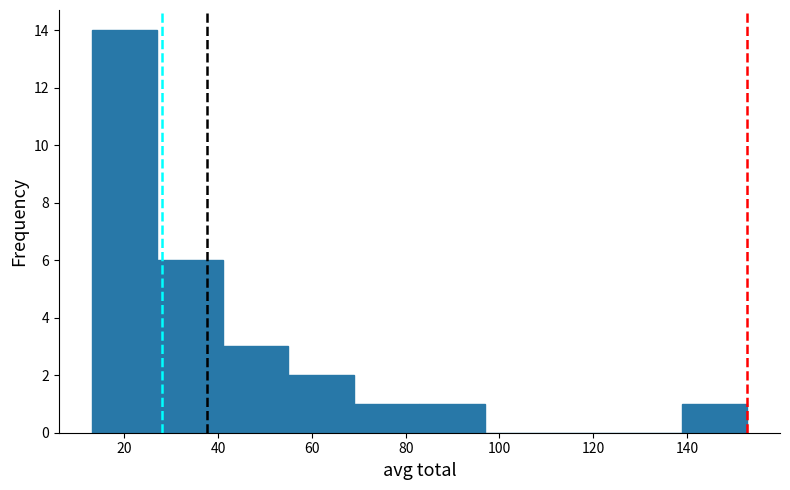

What is the height of the bar covering 40 to 54 on the x-axis? Neither the bar edges nor the heights are printed on the chart, so give them approximately, as read against the axes.

3